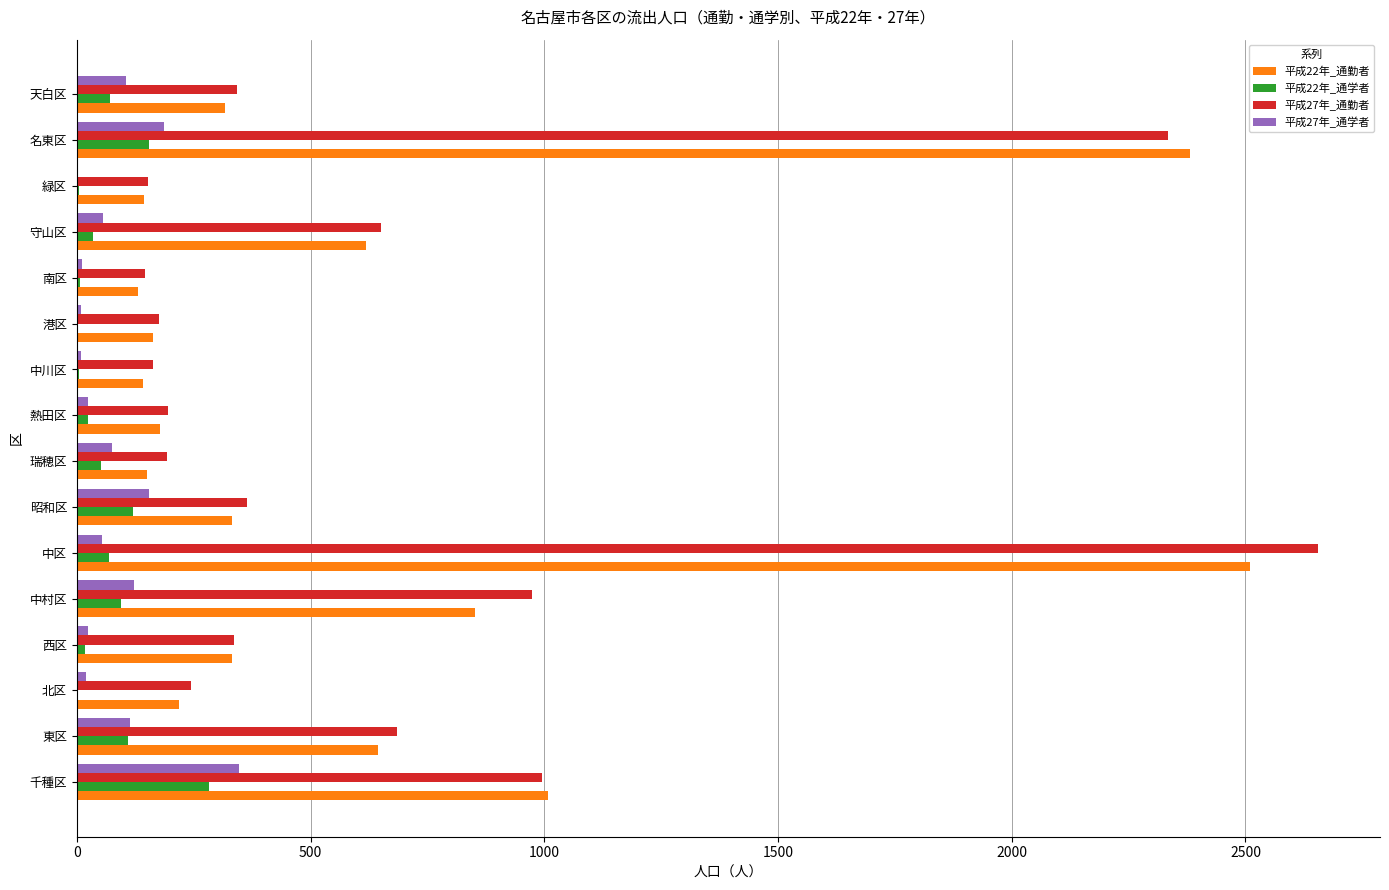

How many distinct data groups are displayed?

4